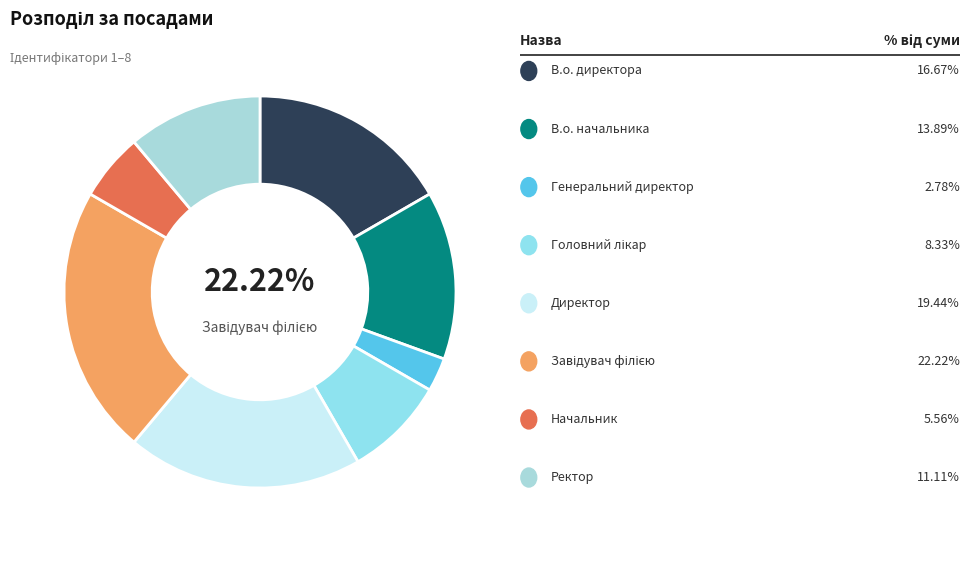

To the nearest percent, what portion does Начальник represent?

6%